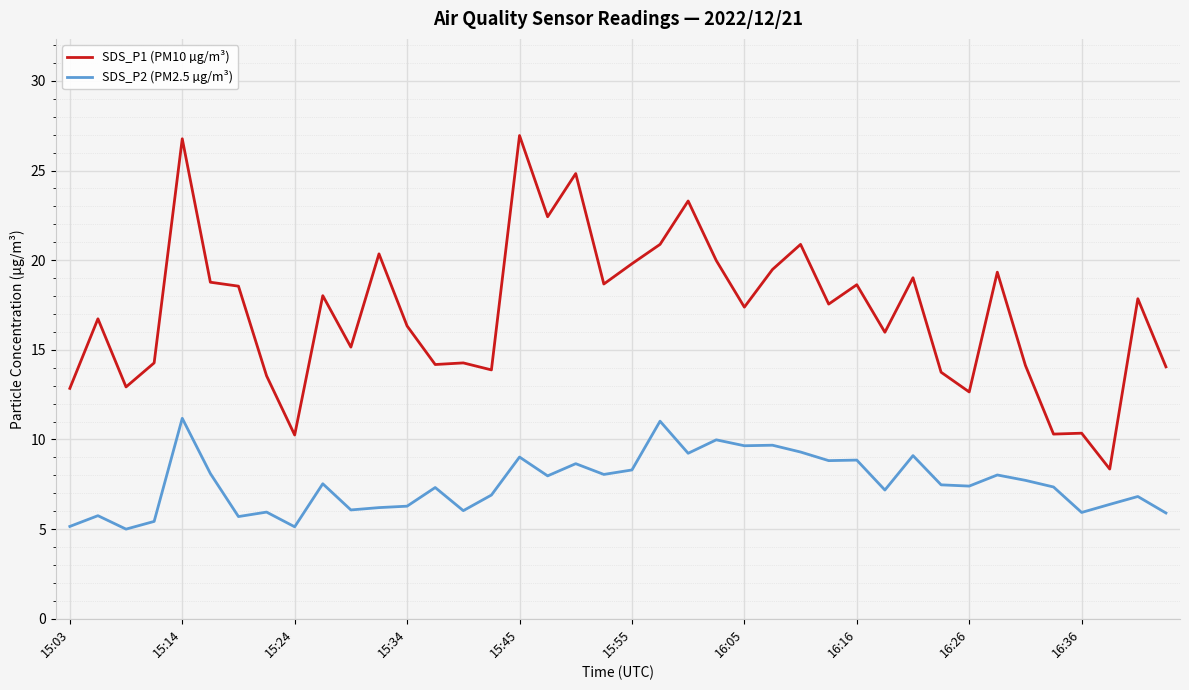

Which series has the widest spread of values?

SDS_P1 (PM10 µg/m³)